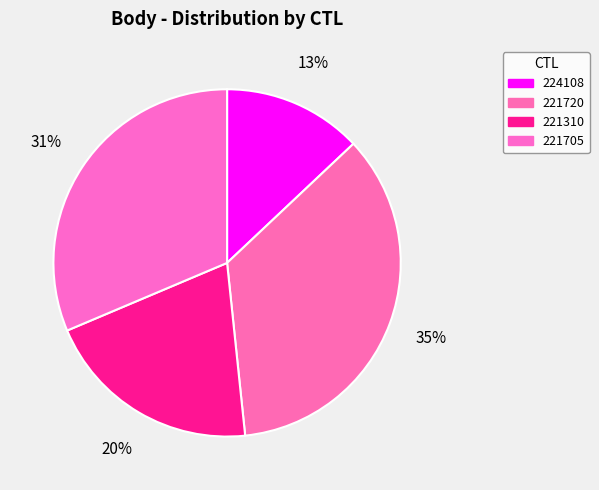

To the nearest percent, what portion does 224108 represent?

13%